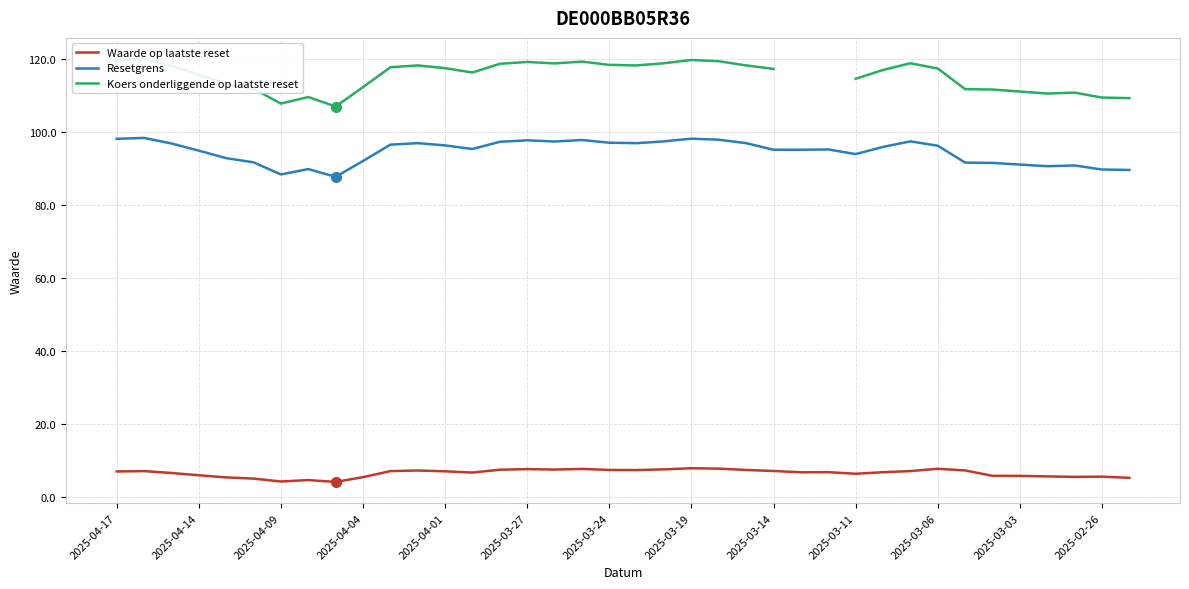

What position from the left is 37?

38